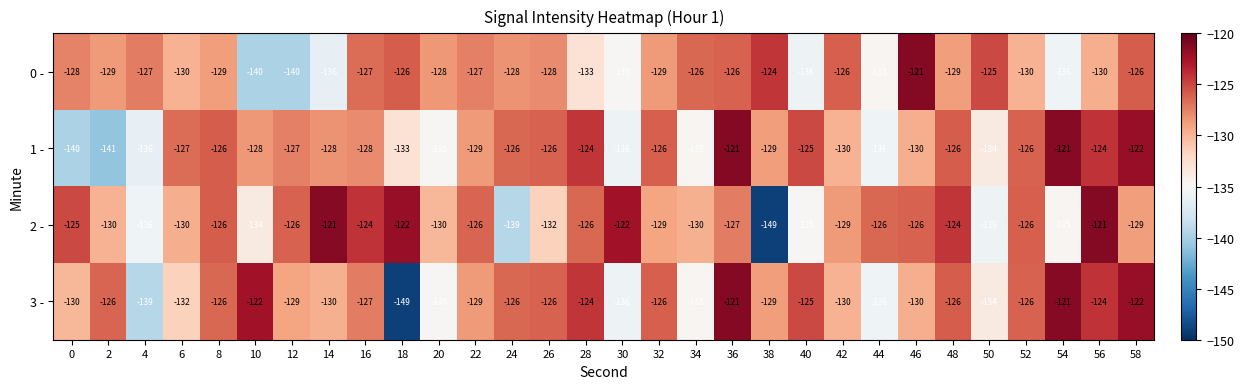

What is the spread (max minus min) of values at 2?

15